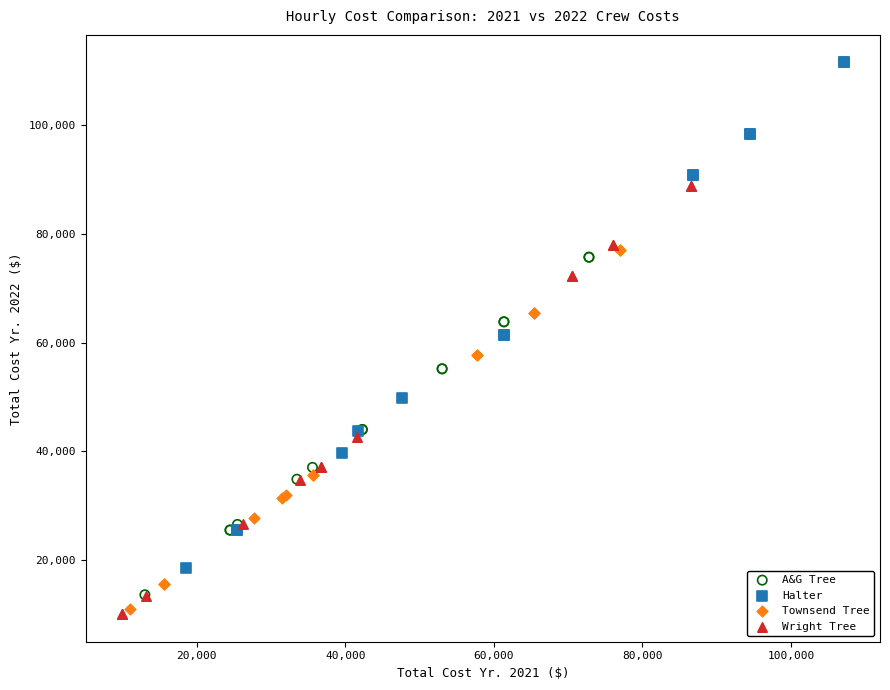

Which series has the widest spread of Y values?

Halter